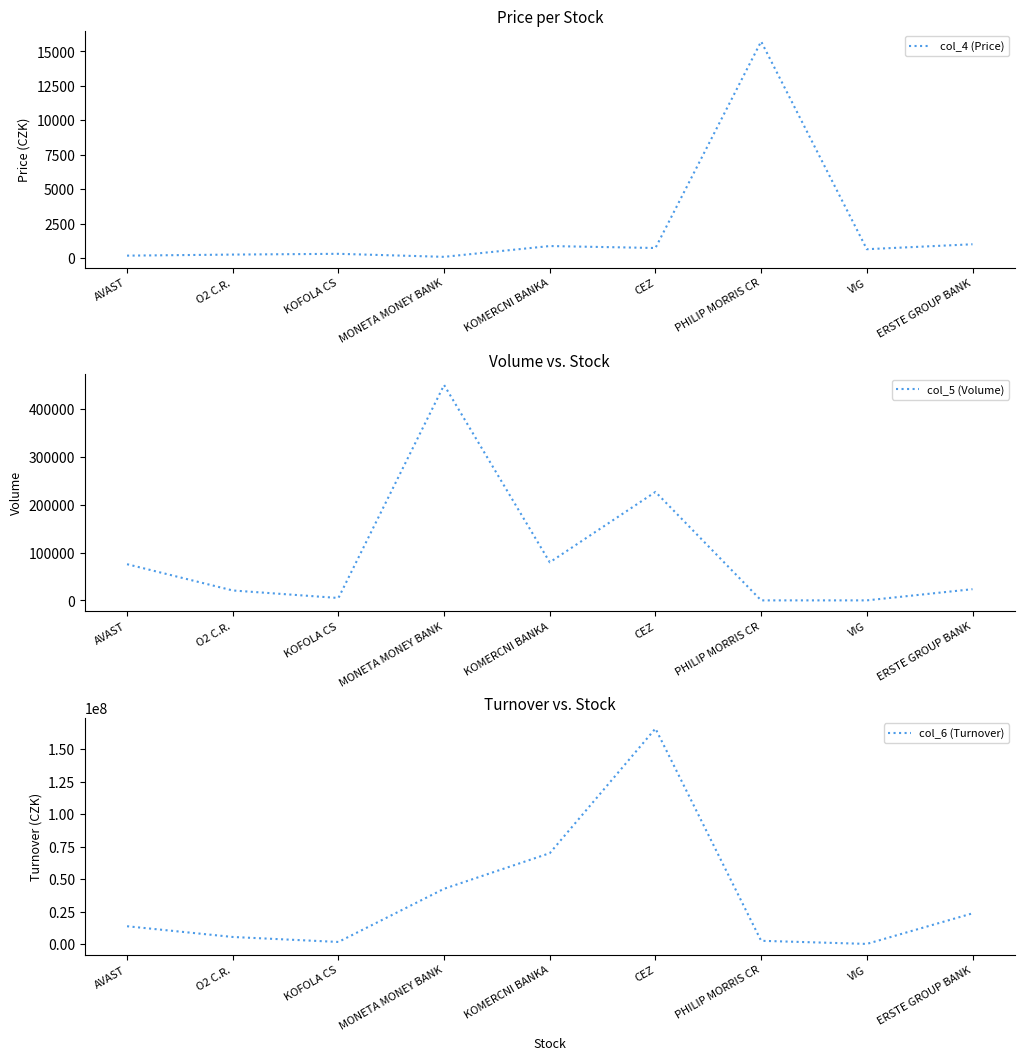

Reading left to right, extract all data points from this chart.

col_4 (Price): AVAST=181.8	O2 C.R.=259.0	KOFOLA CS=314.0	MONETA MONEY BANK=94.9	KOMERCNI BANKA=878.0	CEZ=736.5	PHILIP MORRIS CR=15720.0	VIG=649.0	ERSTE GROUP BANK=1007.0
col_5 (Volume): AVAST=75719.0	O2 C.R.=20855.0	KOFOLA CS=5127.0	MONETA MONEY BANK=449867.0	KOMERCNI BANKA=79655.0	CEZ=226632.0	PHILIP MORRIS CR=159.0	VIG=161.0	ERSTE GROUP BANK=23540.0
col_6 (Turnover): AVAST=13718101.3	O2 C.R.=5449469.5	KOFOLA CS=1616073.0	MONETA MONEY BANK=42579266.0	KOMERCNI BANKA=69996619.5	CEZ=165993152.0	PHILIP MORRIS CR=2507680.0	VIG=104494.5	ERSTE GROUP BANK=23644271.0